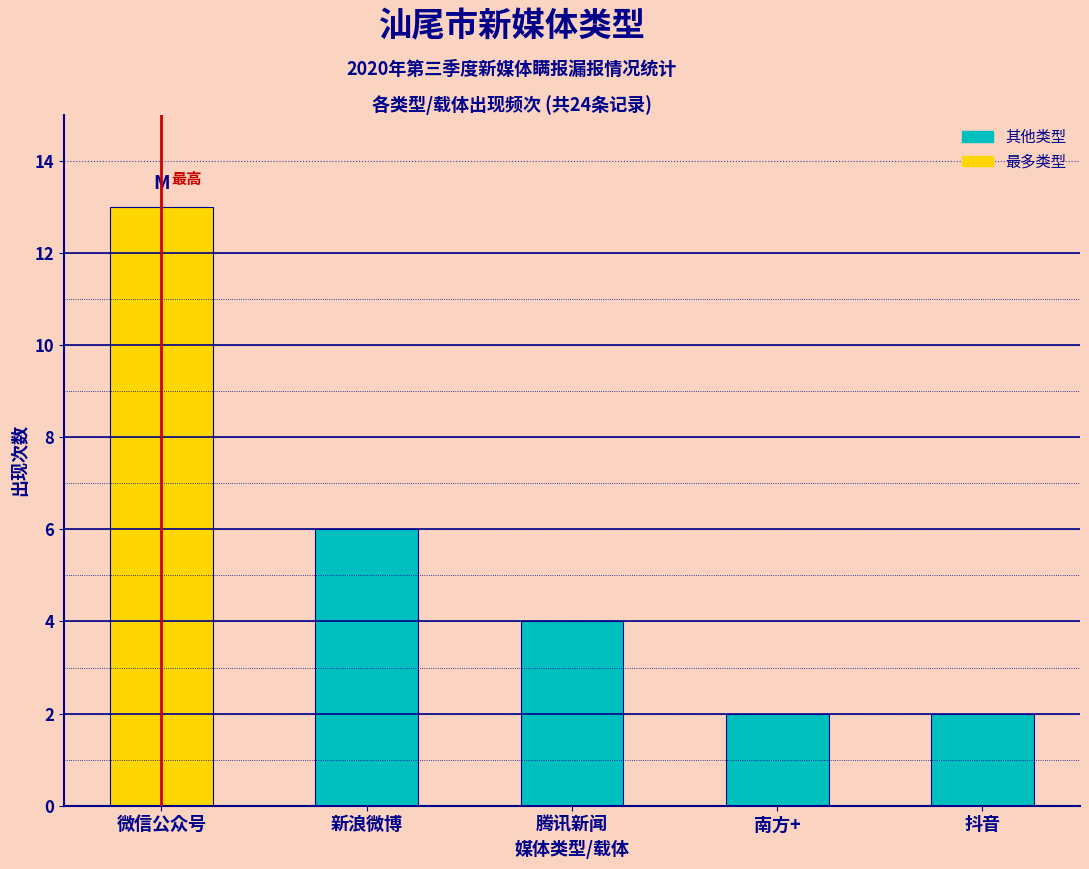

Reading right to left, list all the values displayed in this chart.

2	2	4	6	13